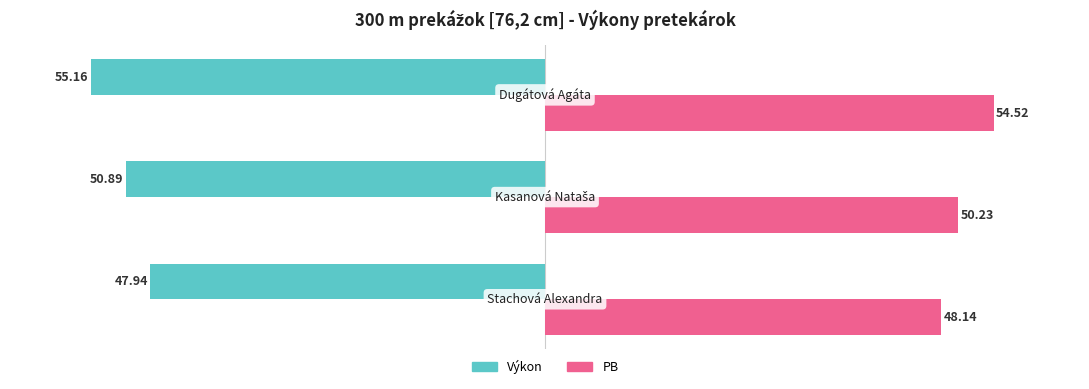

Which series has the widest spread of values?

Výkon